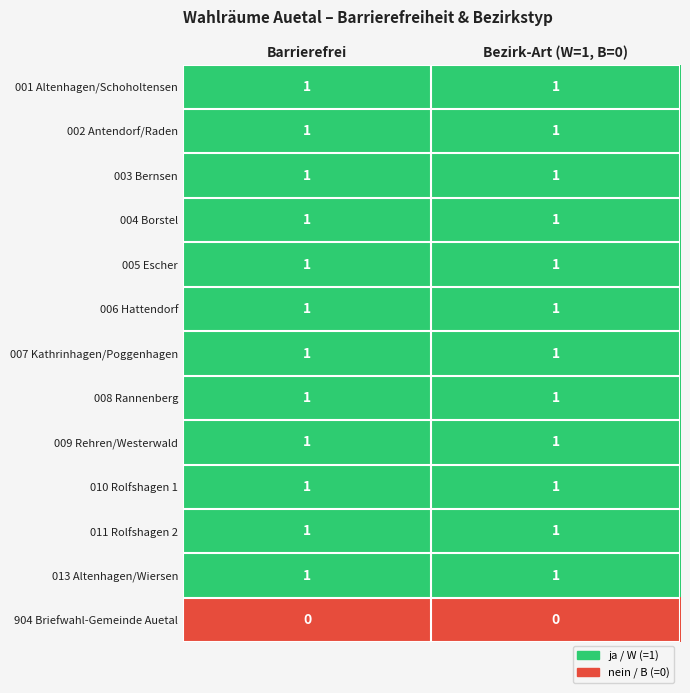

The 008 Rannenberg series shows 1 at Bezirk-Art (W=1, B=0). True or false?

True